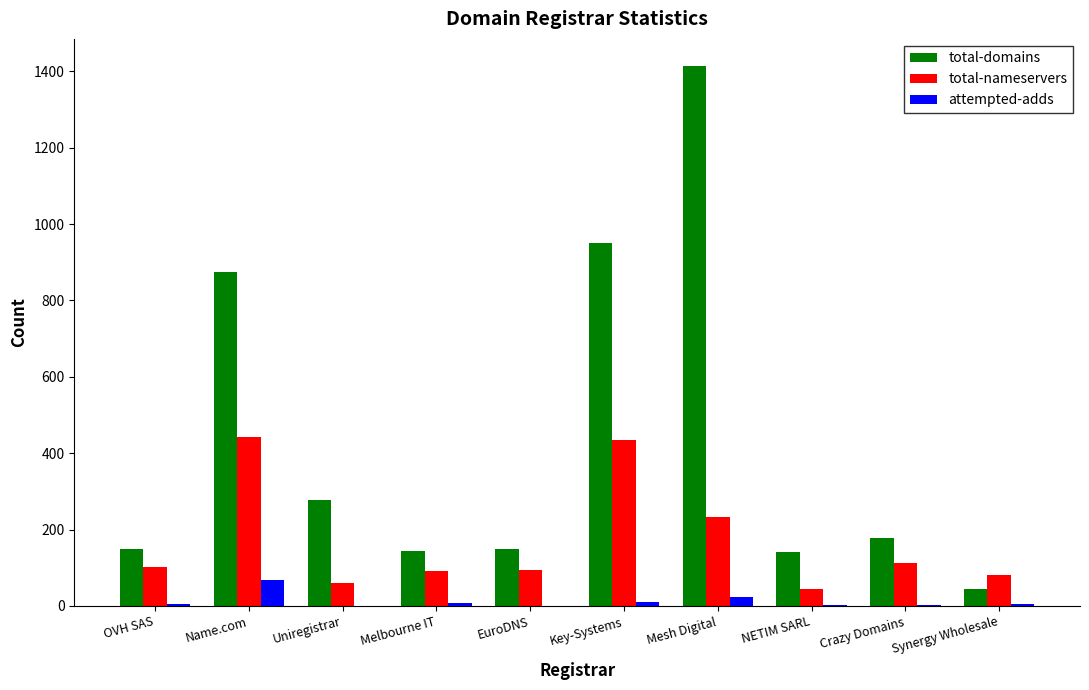

What is the sum of all attempted-adds values?

123